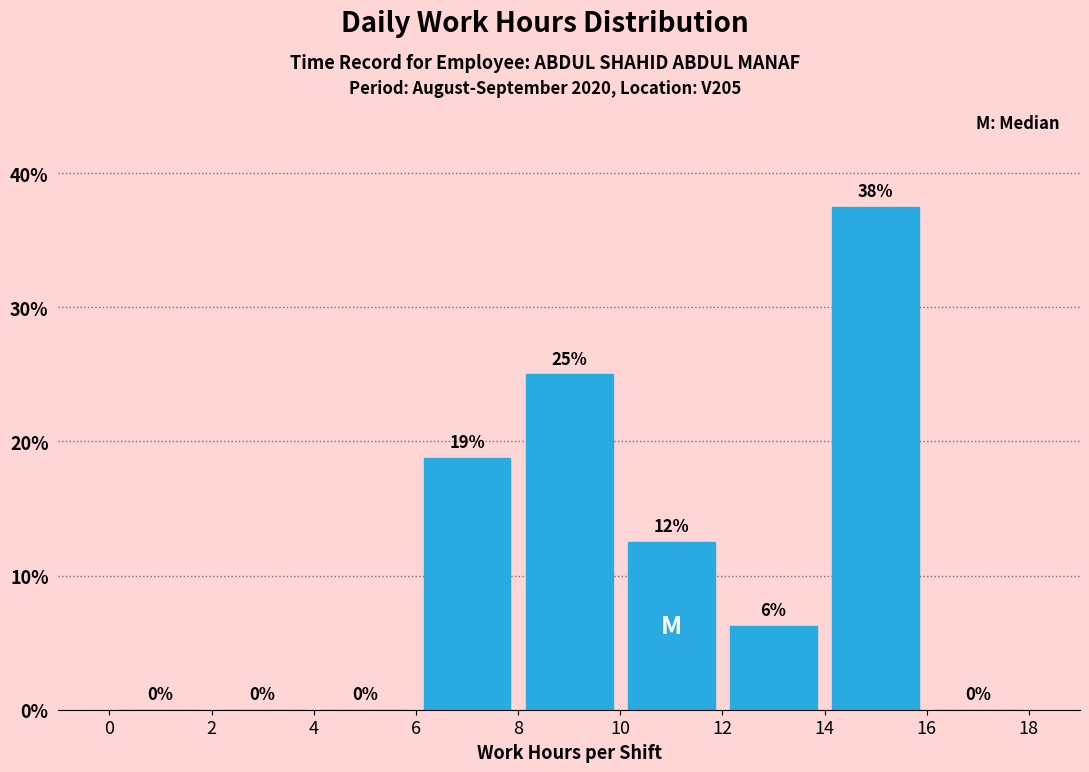

Which range on the x-axis has the tallest bar?

14 to 16